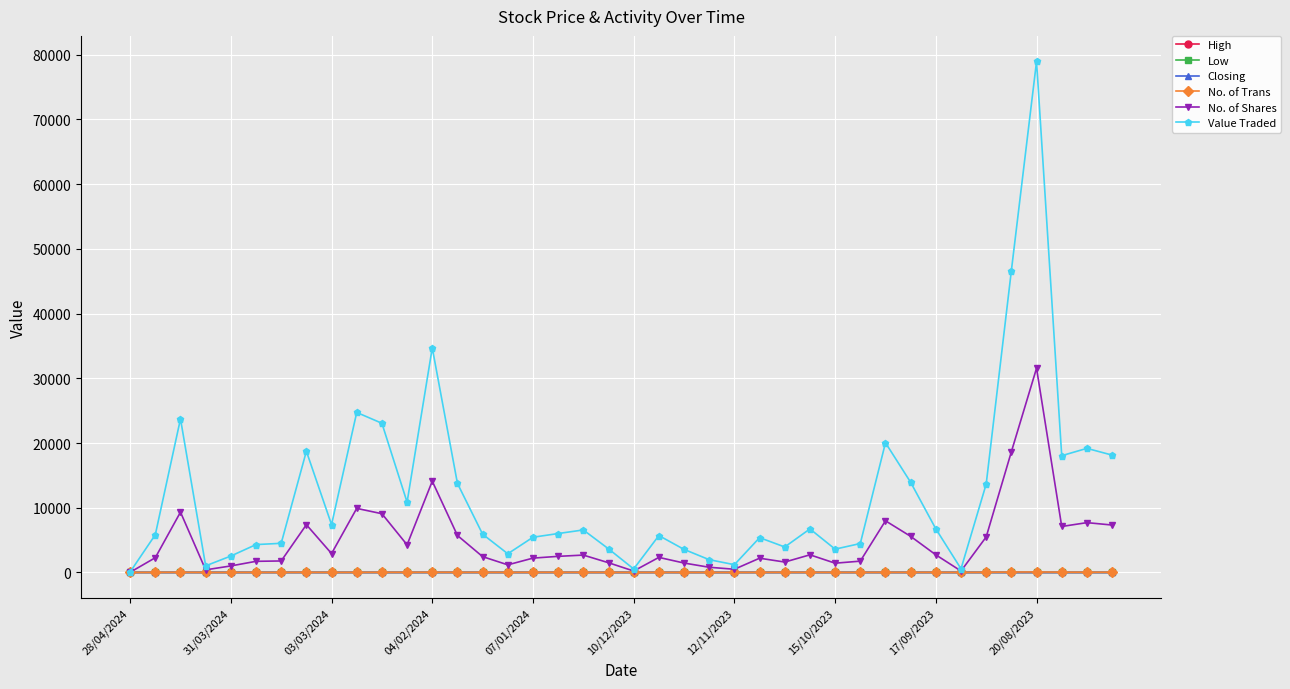

True or false: Closing has more than 1 points higher than both neighbors.

True